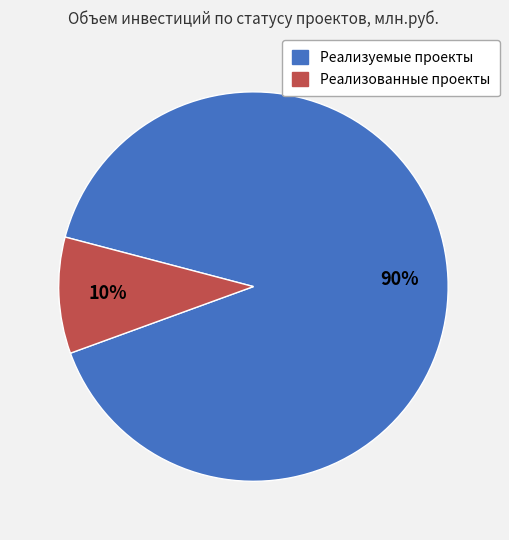

True or false: Реализованные проекты accounts for 17% of the total.

False